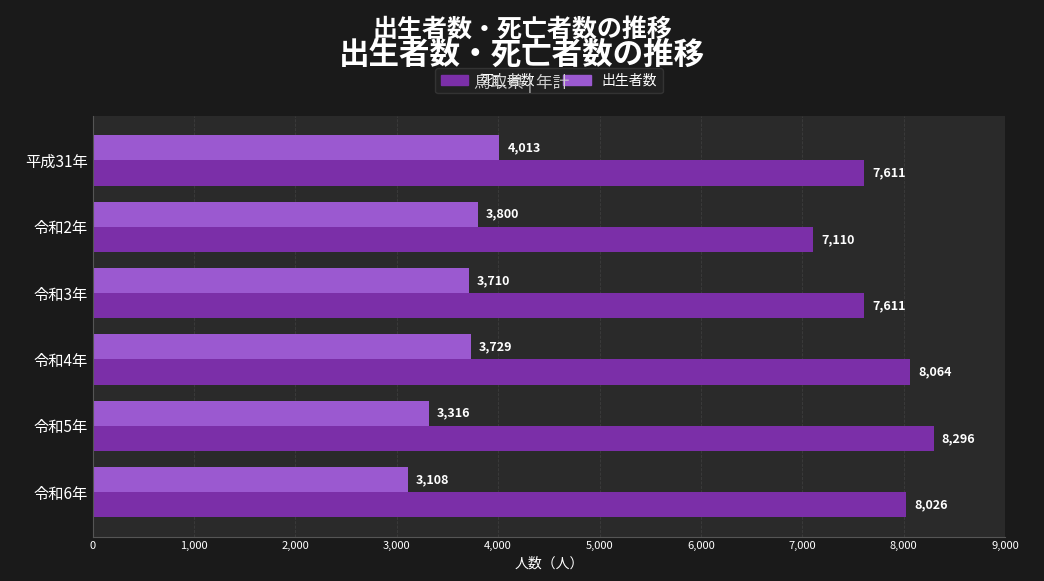

Which series has the widest spread of values?

死亡者数